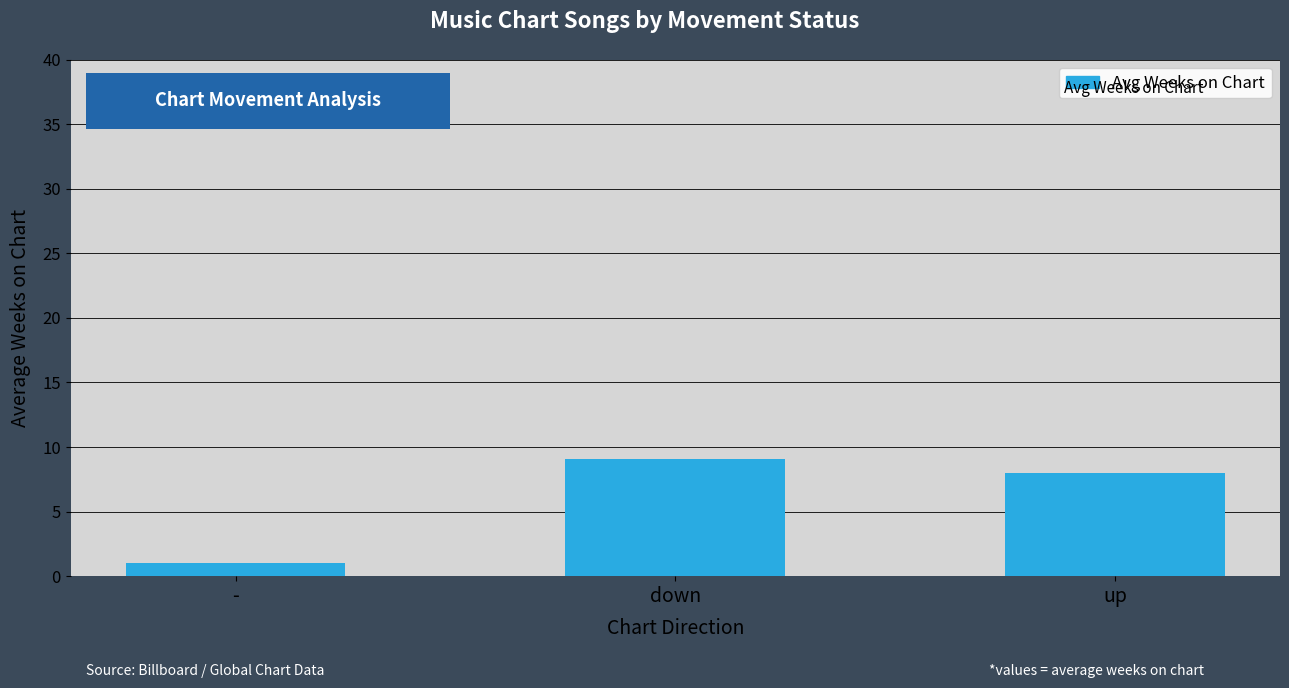

Approximately how many times larger is the value at down compared to -?

9.1